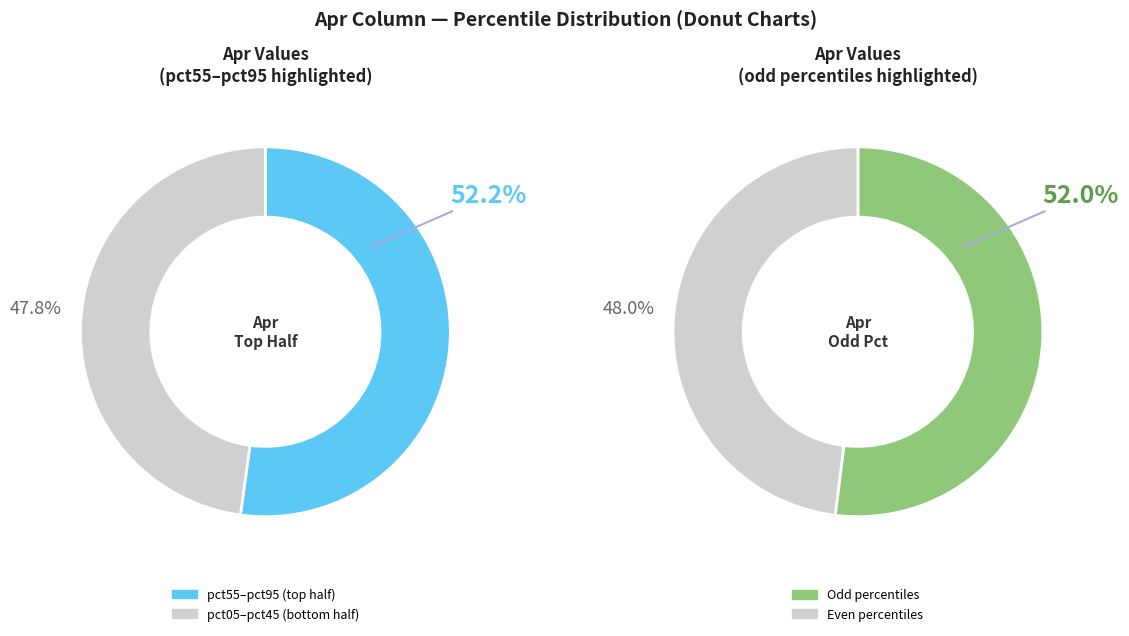

What is the total percentage of pct45 and pct65?

20.1%